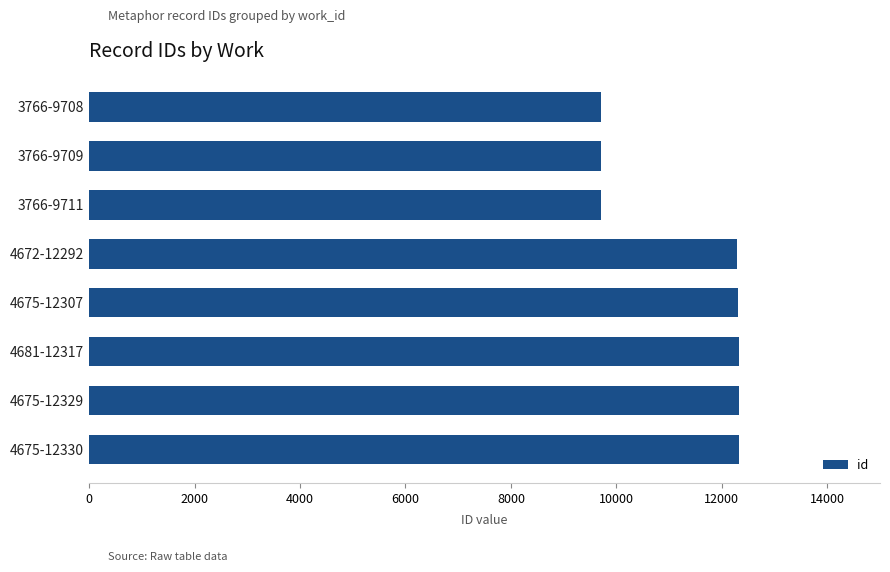

What is the maximum value shown in the chart?

12330